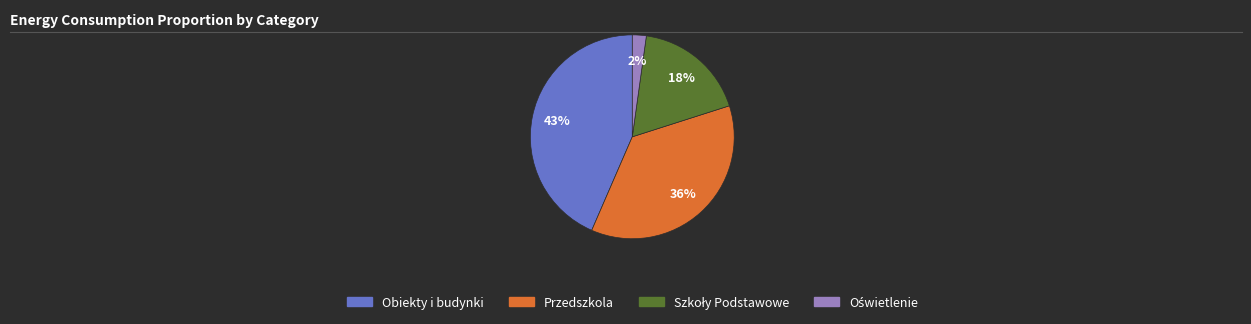

To the nearest percent, what is the average slice percentage?

25%